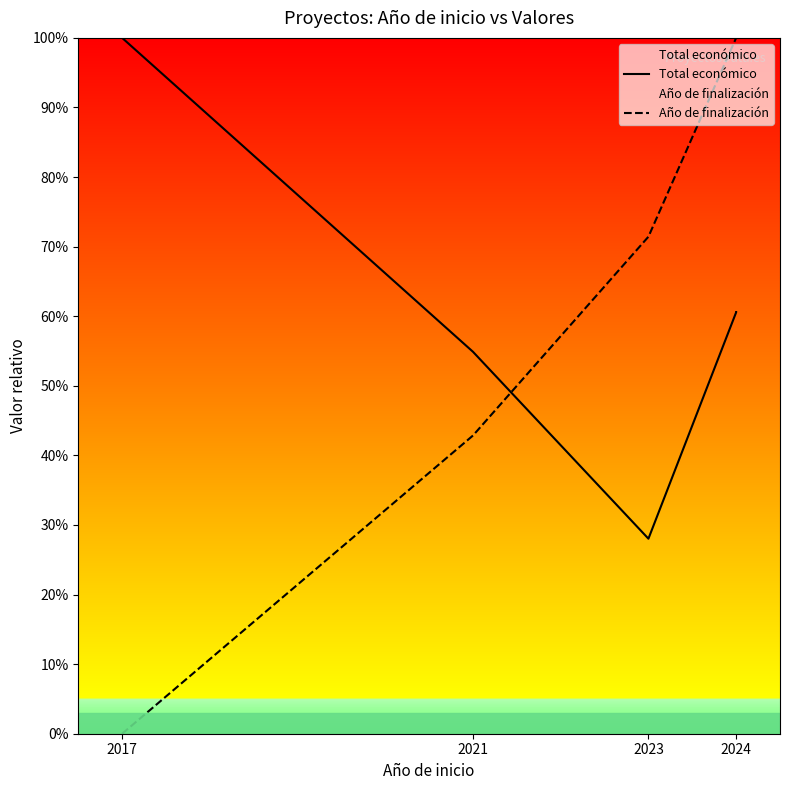

Does the chart display data point markers on the line(s)?

No